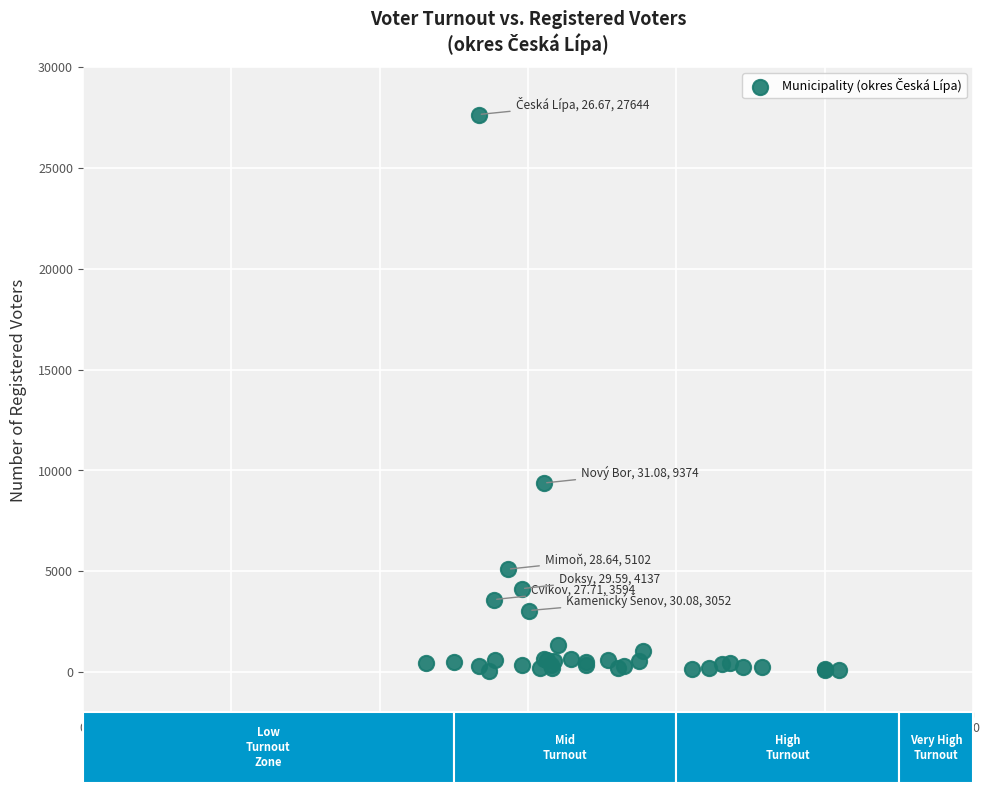

What Y value in the scatter plot is closest to 13858?

9374